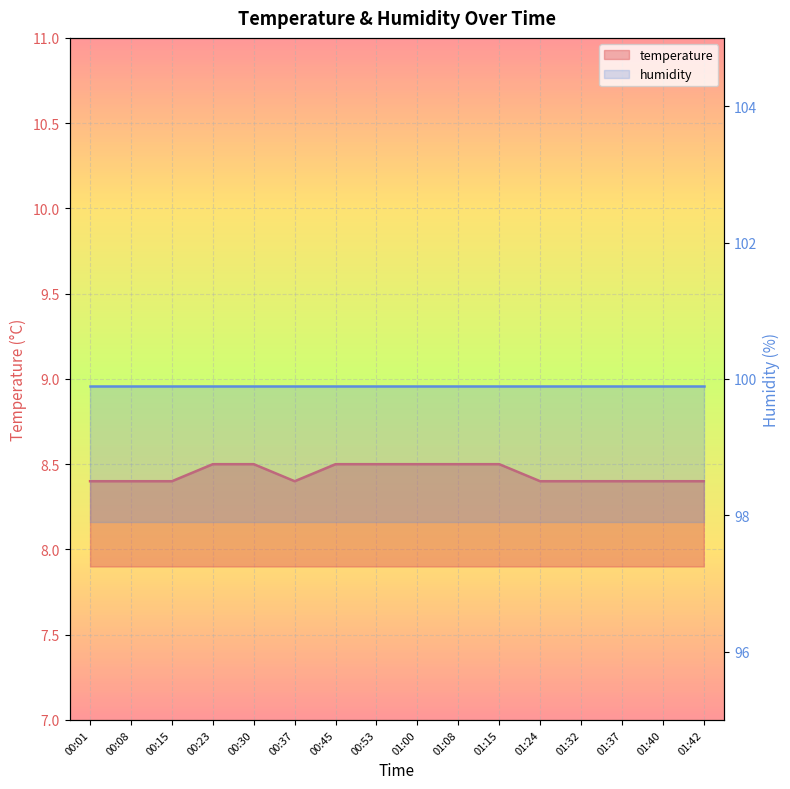

What is the sum of the values at 00:01 and 01:32?

16.8